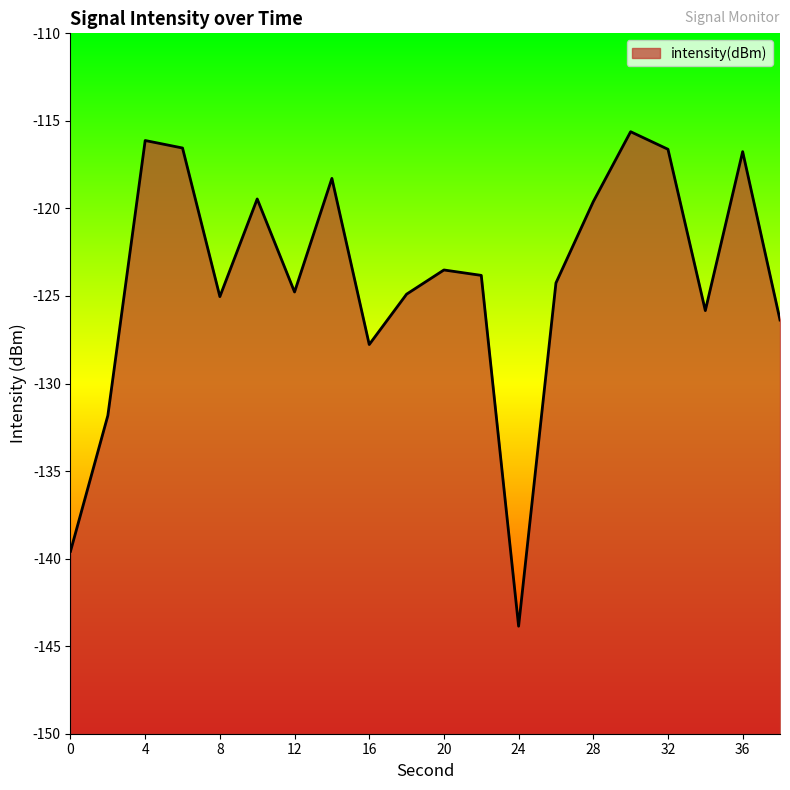

What is the sum of the values at 0 and 28?

-259.2